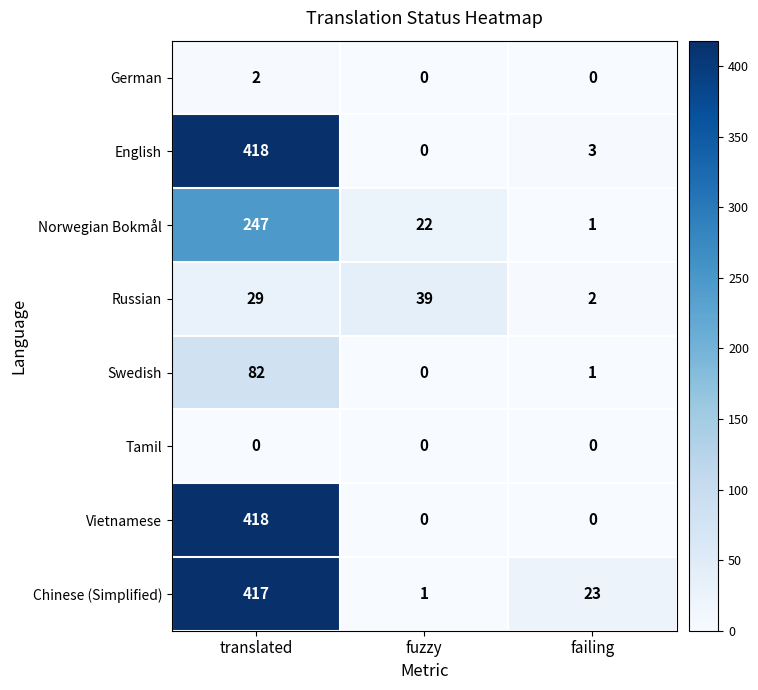

Reading left to right, transcribe all the data shown in this chart.

German: 2	0	0
English: 418	0	3
Norwegian Bokmål: 247	22	1
Russian: 29	39	2
Swedish: 82	0	1
Tamil: 0	0	0
Vietnamese: 418	0	0
Chinese (Simplified): 417	1	23